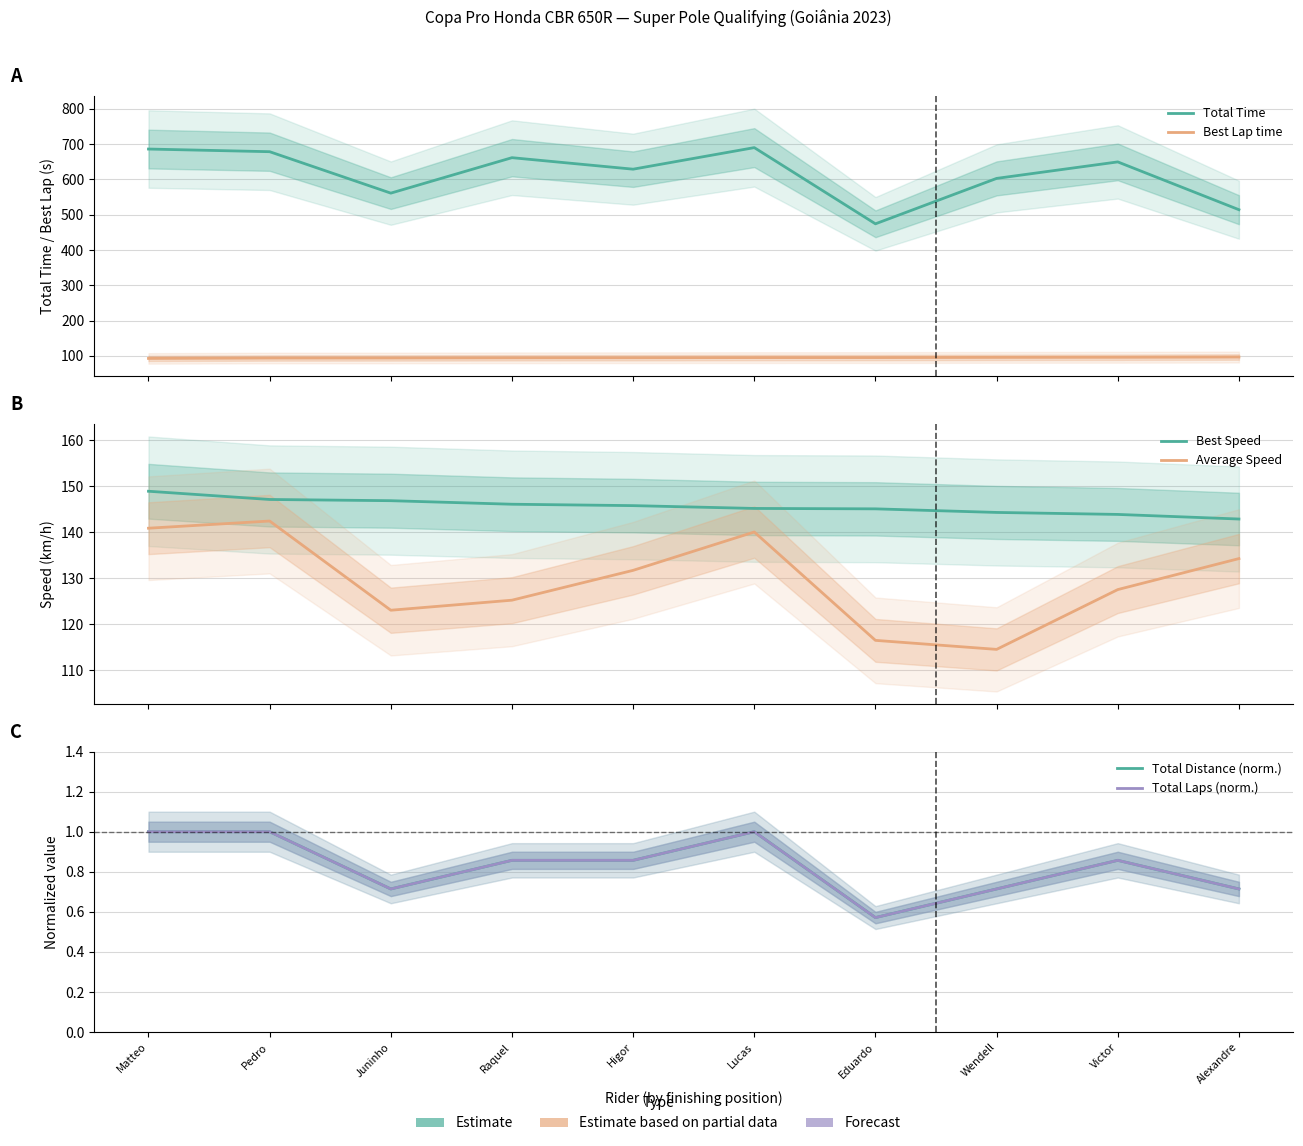

What is the difference between the second highest and second lowest values in the Total Distance (norm.) series?

0.3